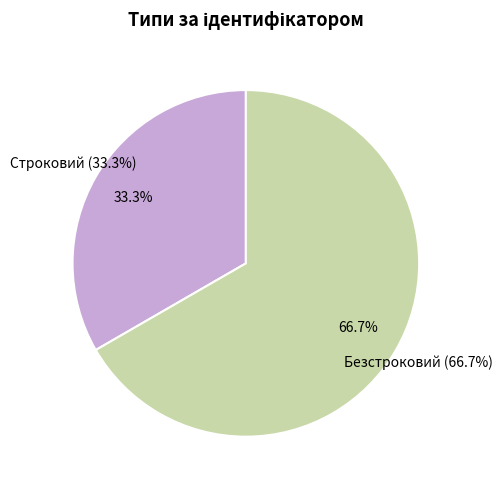

Is the sum of Безстроковий and Строковий greater than half?

Yes